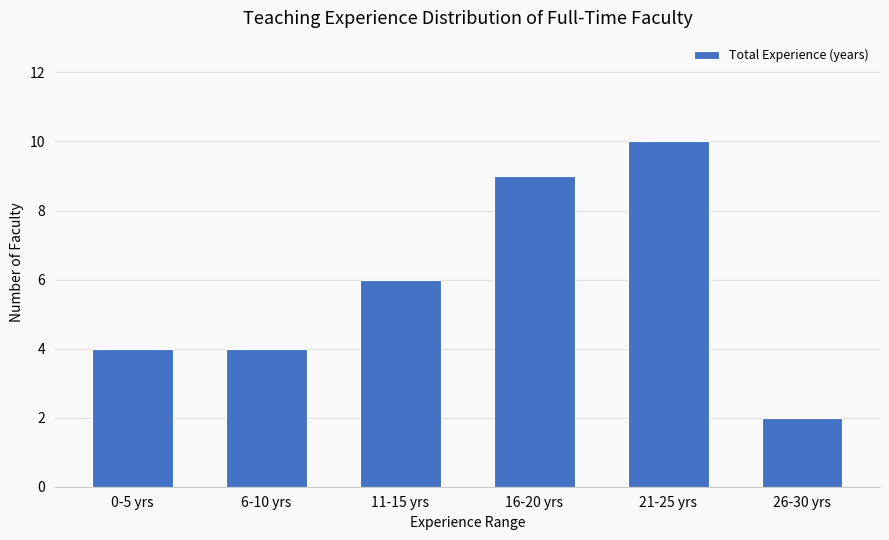

What is the smallest value displayed?

2